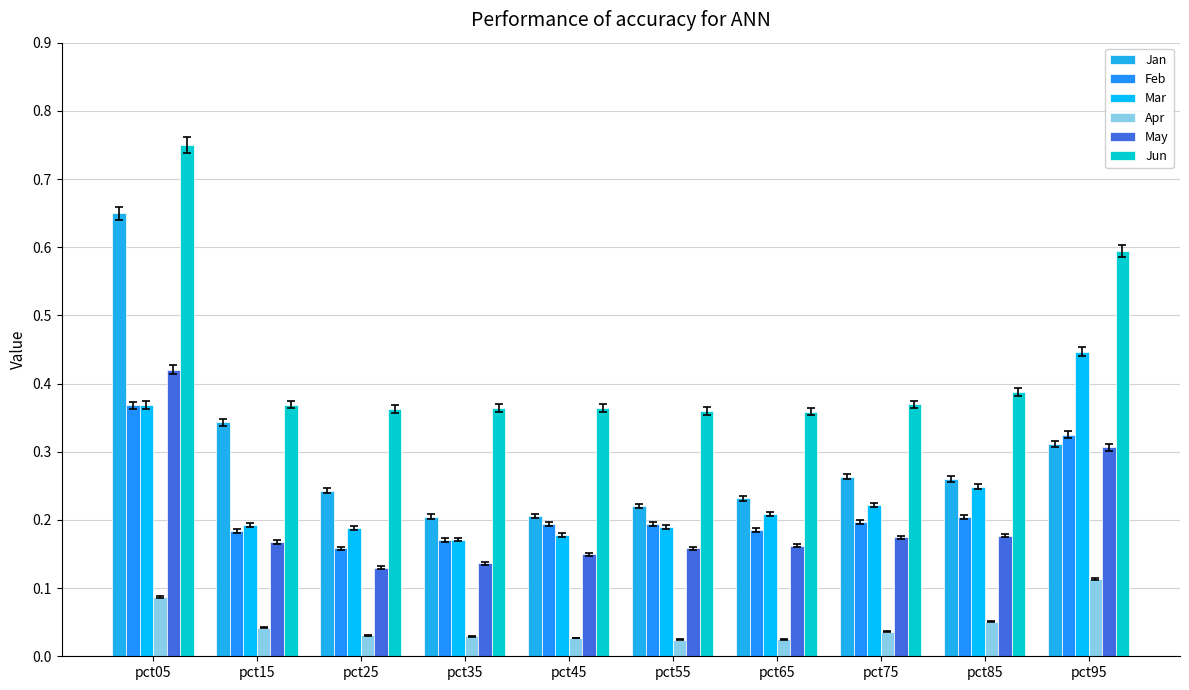

The Mar series shows 0.1 at pct85. True or false?

False